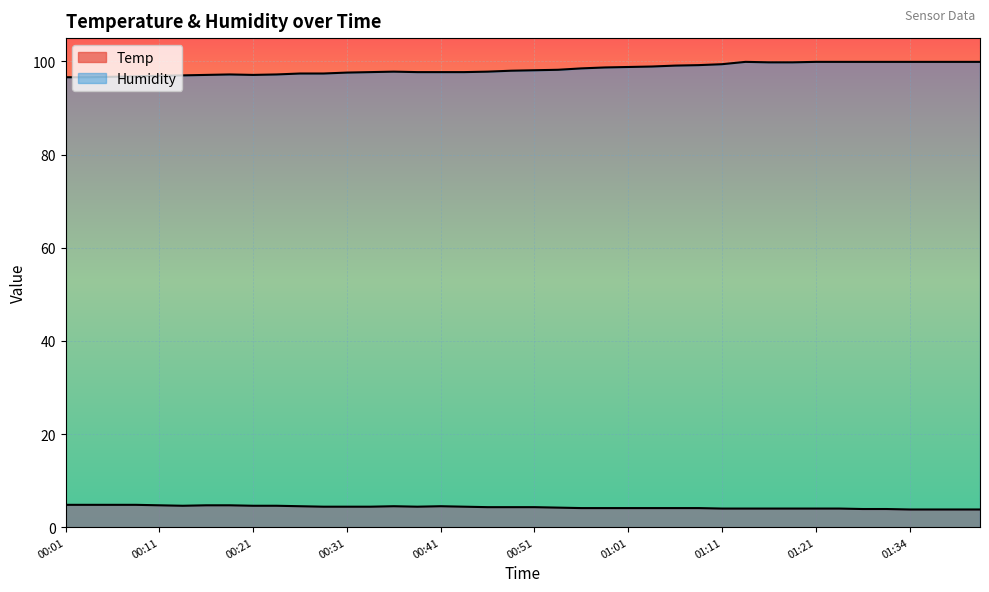

True or false: Temp and Humidity intersect in this chart.

False